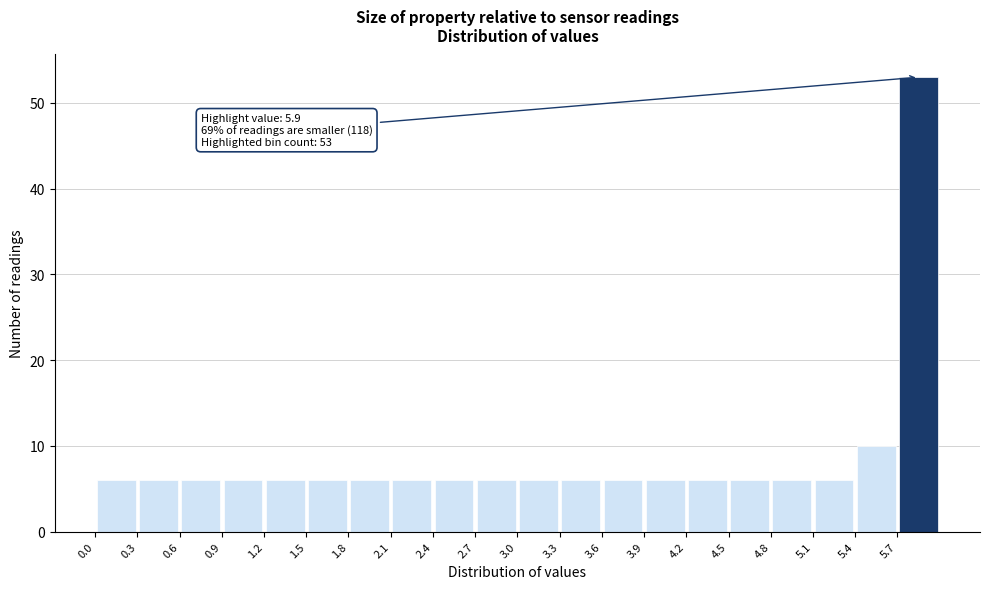

Over which range of the x-axis is the bar tallest?

5.7 to 6.0